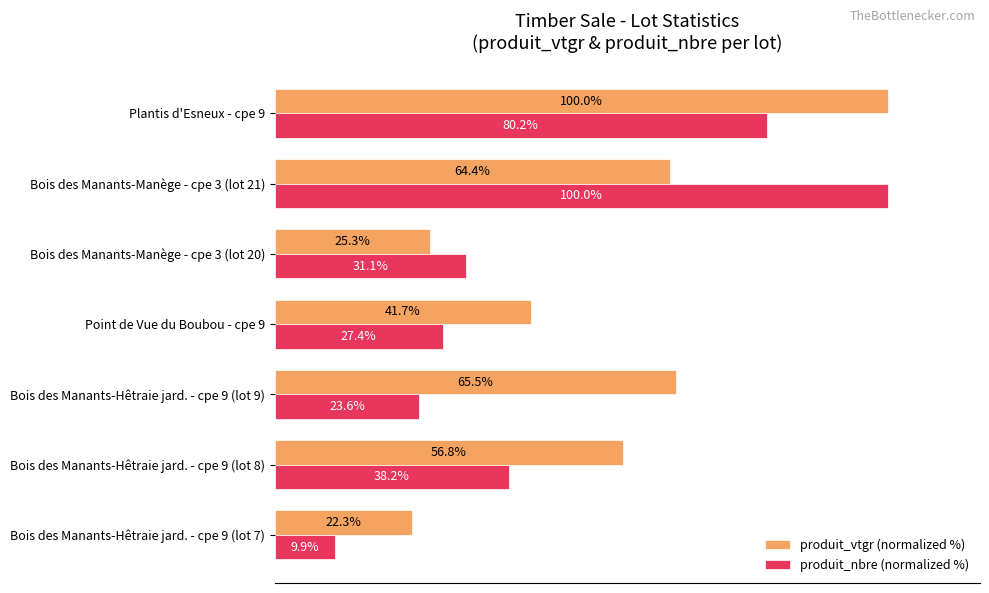

Rank the series by their average value, from lowest to highest.

produit_nbre (normalized %), produit_vtgr (normalized %)